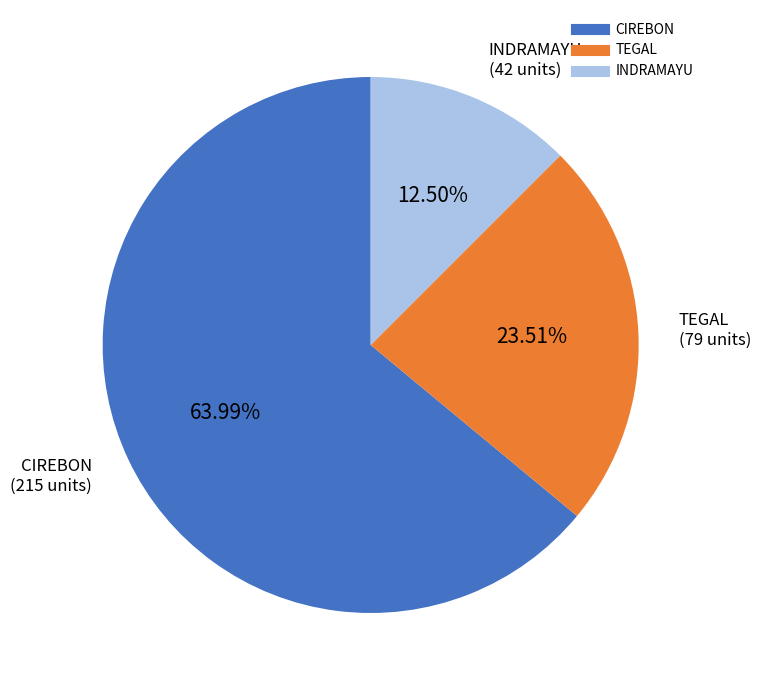

To the nearest percent, what is the average slice percentage?

33%